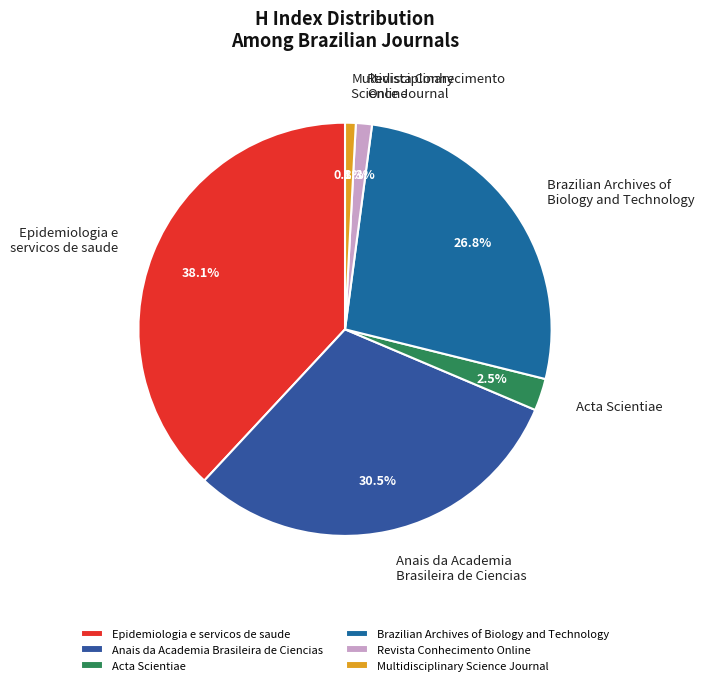

Combined, what portion of the pie is Epidemiologia e servicos de saude and Anais da Academia Brasileira de Ciencias?

68.6%